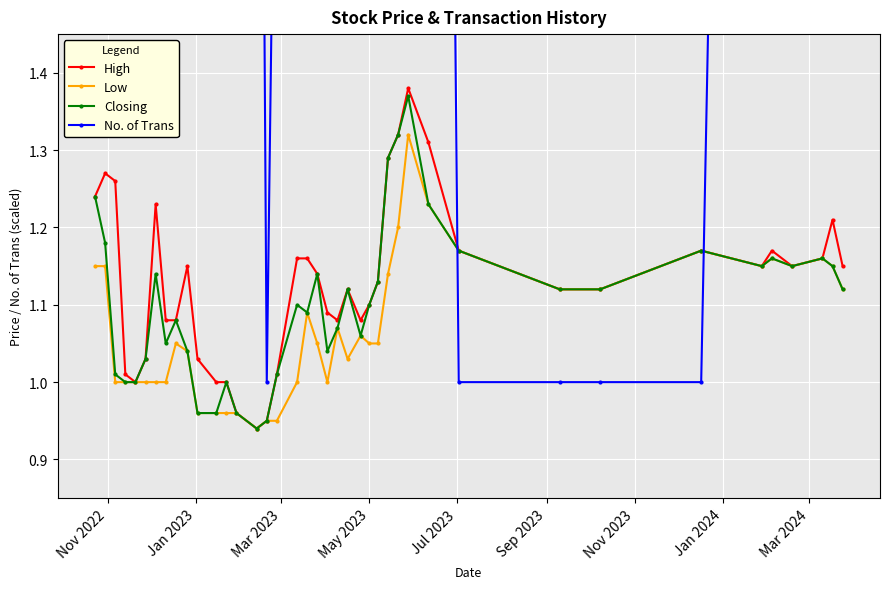

True or false: High has more than 0 interior local peaks.

True